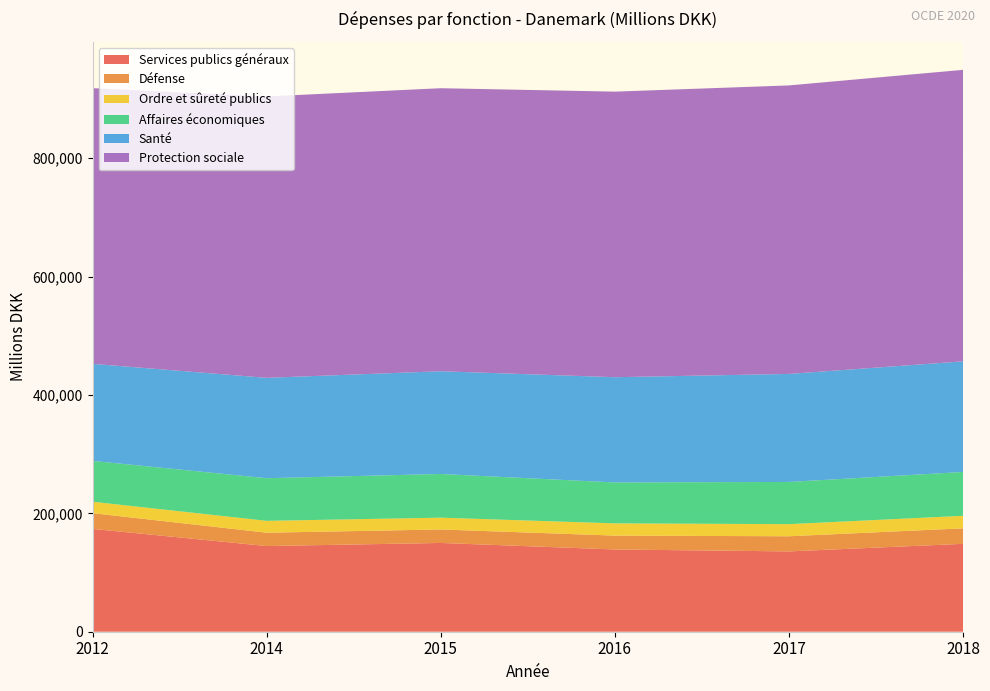

Reading left to right, list all the values displayed in this chart.

Services publics généraux: 2012=173740	2014=144763	2015=150000	2016=138969	2017=135710	2018=148479
Défense: 2012=26586	2014=22548	2015=22767	2016=23452	2017=25580	2018=26216
Ordre et sûreté publics: 2012=19314	2014=20041	2015=19937	2016=20668	2017=20481	2018=21148
Affaires économiques: 2012=69020	2014=72058	2015=73843	2016=69139	2017=71306	2018=74088
Santé: 2012=163990	2014=169580	2015=173582	2016=177820	2017=182526	2018=186891
Protection sociale: 2012=465800	2014=475442	2015=478233	2016=482523	2017=487474	2018=492559